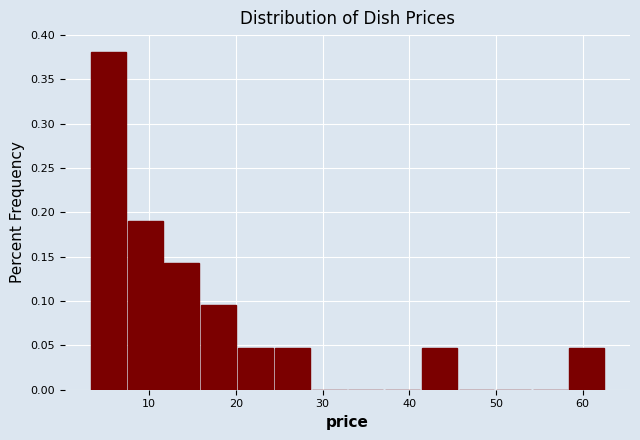

How tall is the bar that spans 20 to 24 on the x-axis? Neither the bar edges nor the heights are printed on the chart, so give them approximately, as read against the axes.

0.050